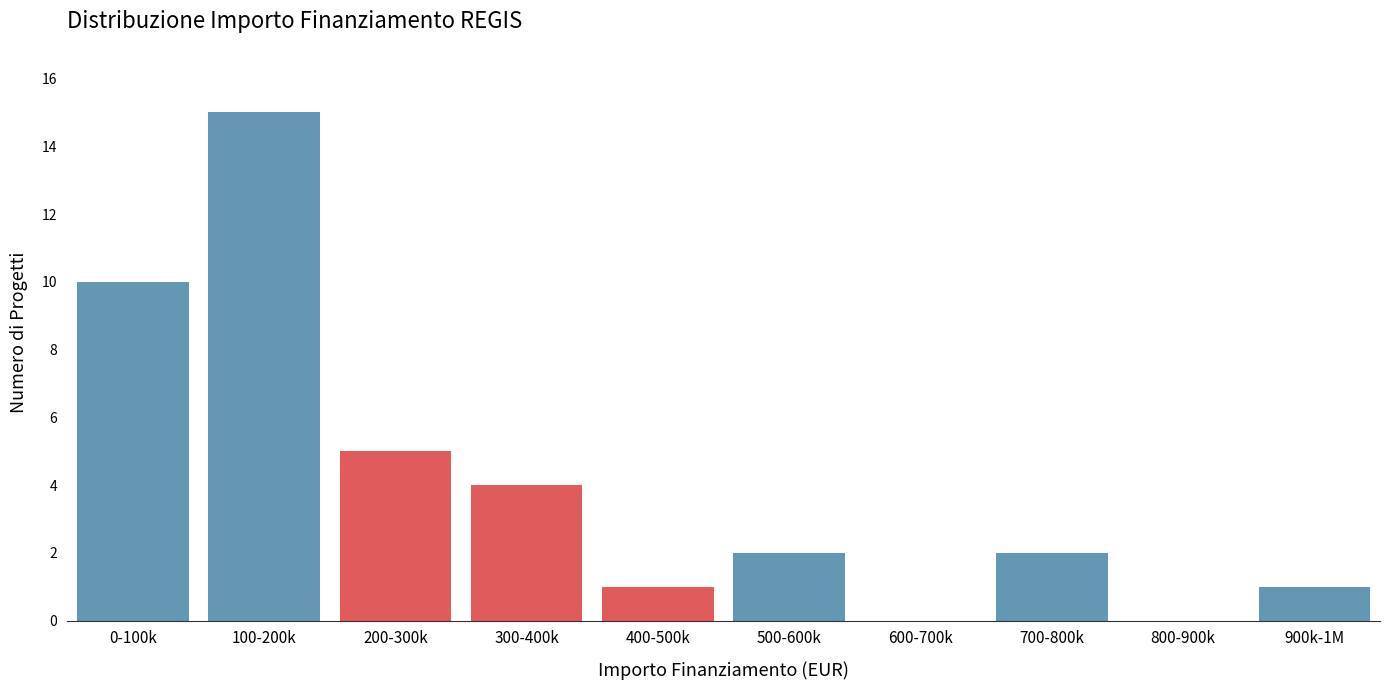

Reading left to right, list all the values displayed in this chart.

0-100k=10	100-200k=15	200-300k=5	300-400k=4	400-500k=1	500-600k=2	600-700k=0	700-800k=2	800-900k=0	900k-1M=1